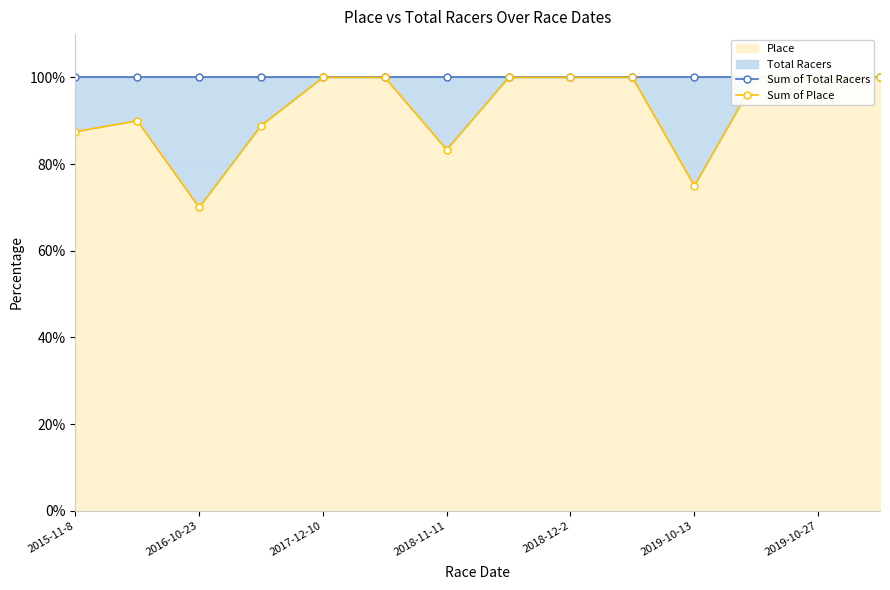

How many series are shown in this chart?

2